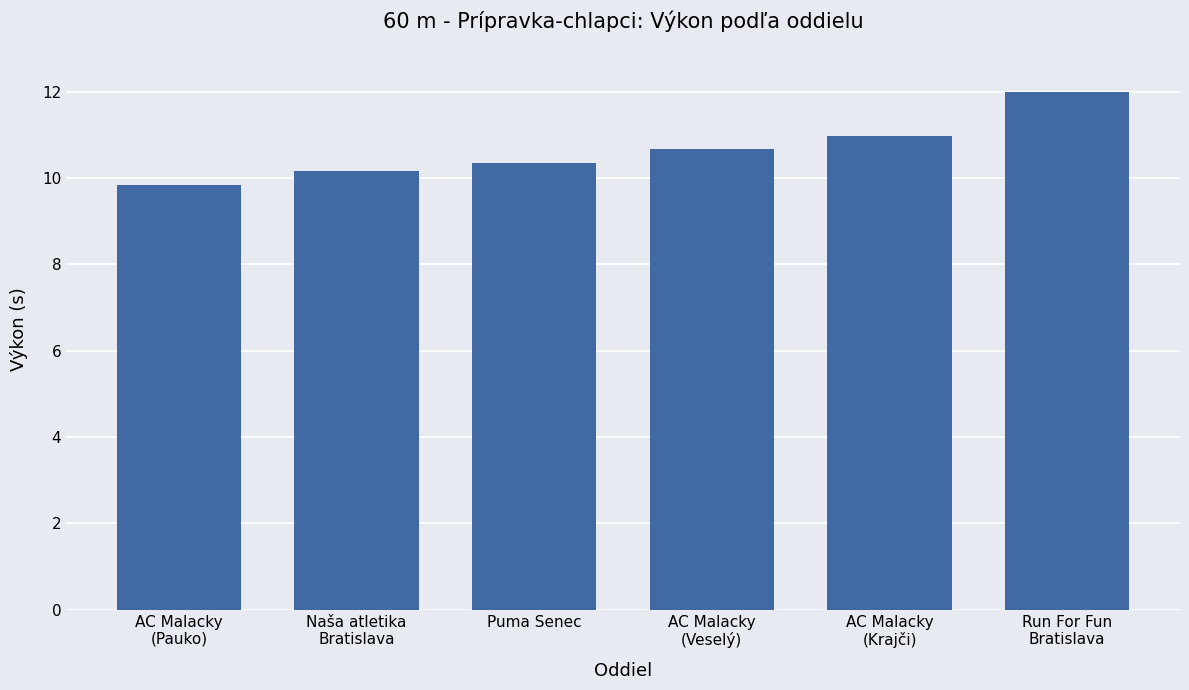

Which label corresponds to the smallest value in the chart?

AC Malacky
(Pauko)